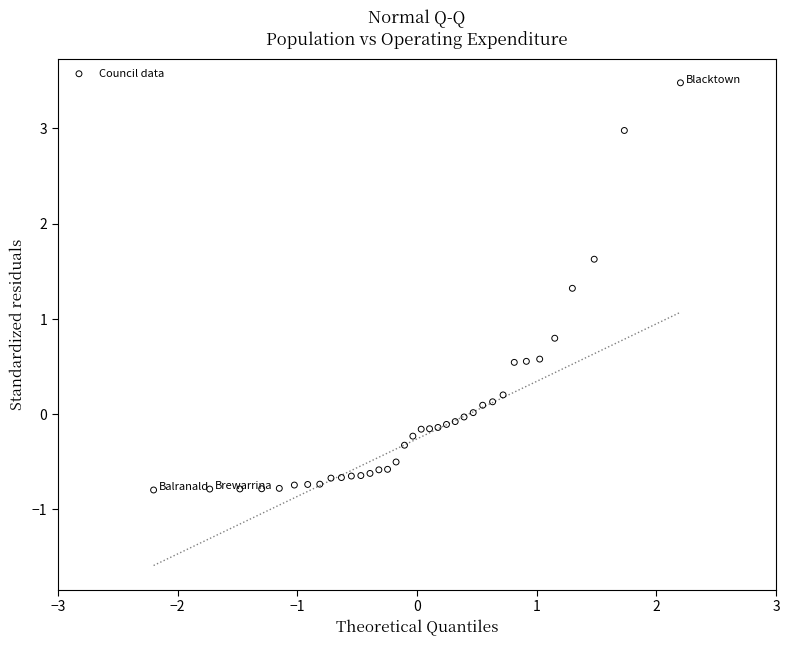

What is the range of Y values (max minus min)?

4.3